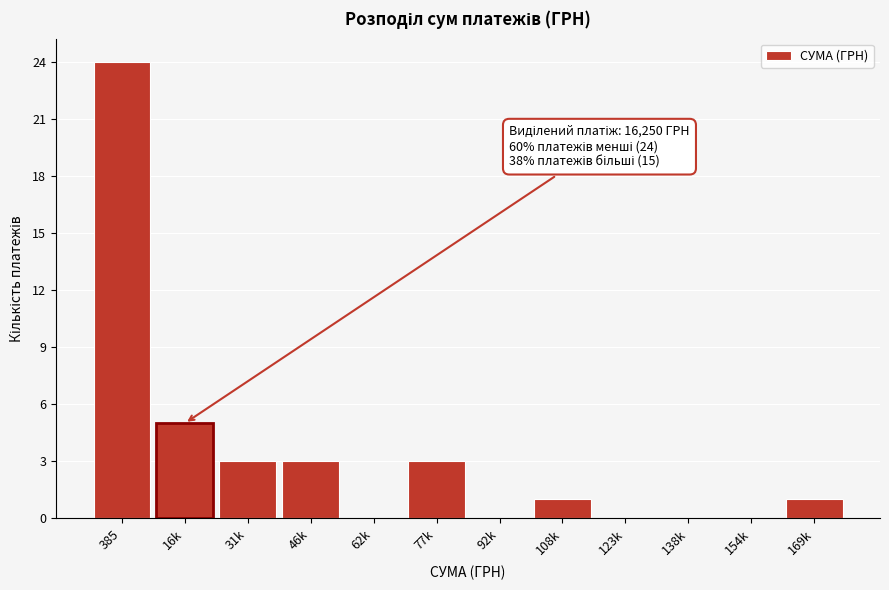

Reading left to right, what are all the values shown in this chart?

385=24	16k=5	31k=3	46k=3	62k=0	77k=3	92k=0	108k=1	123k=0	138k=0	154k=0	169k=1